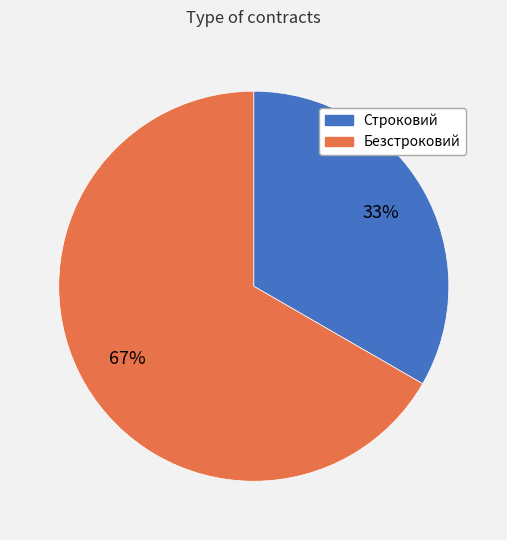

What percentage is the Строковий slice, to the nearest percent?

33%